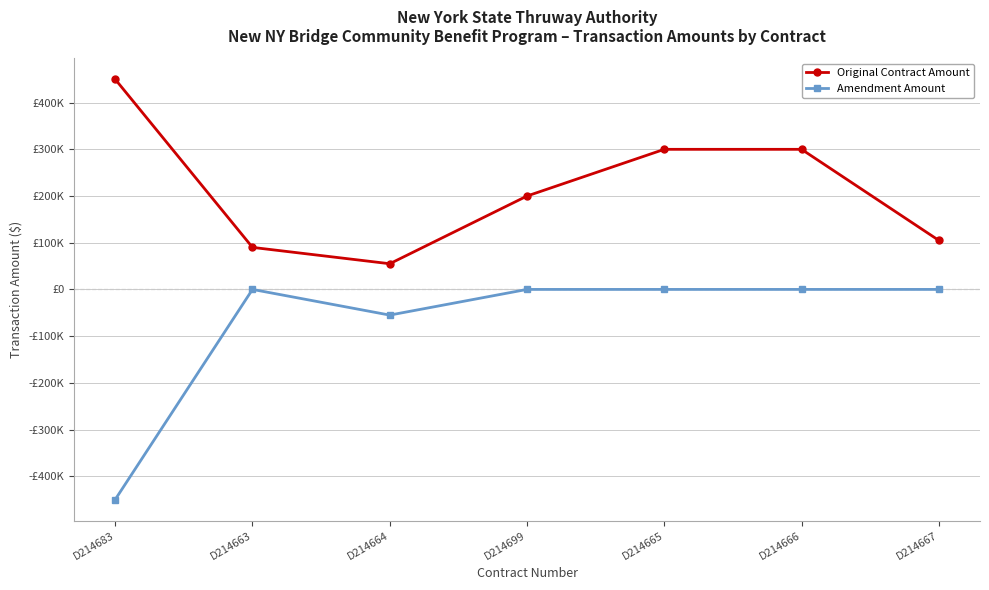

True or false: Amendment Amount and Original Contract Amount intersect in this chart.

False